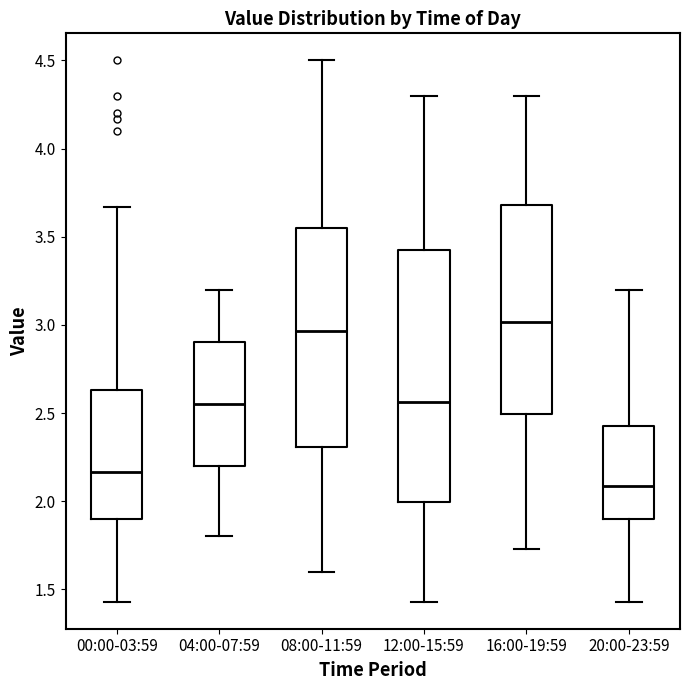

Reading left to right, transcribe this box plot: for each box, give where its median line is, the range the box spans, and where its two whiskers end, as read against the y-axis. The values are not printed on the chart, so give them approximately, as read against the axis.

00:00-03:59: median 2.15, box 1.90 to 2.65, whiskers 1.45 to 3.65
04:00-07:59: median 2.55, box 2.20 to 2.90, whiskers 1.80 to 3.20
08:00-11:59: median 2.95, box 2.30 to 3.55, whiskers 1.60 to 4.50
12:00-15:59: median 2.55, box 2.00 to 3.45, whiskers 1.45 to 4.30
16:00-19:59: median 3.00, box 2.50 to 3.70, whiskers 1.75 to 4.30
20:00-23:59: median 2.10, box 1.90 to 2.45, whiskers 1.45 to 3.20